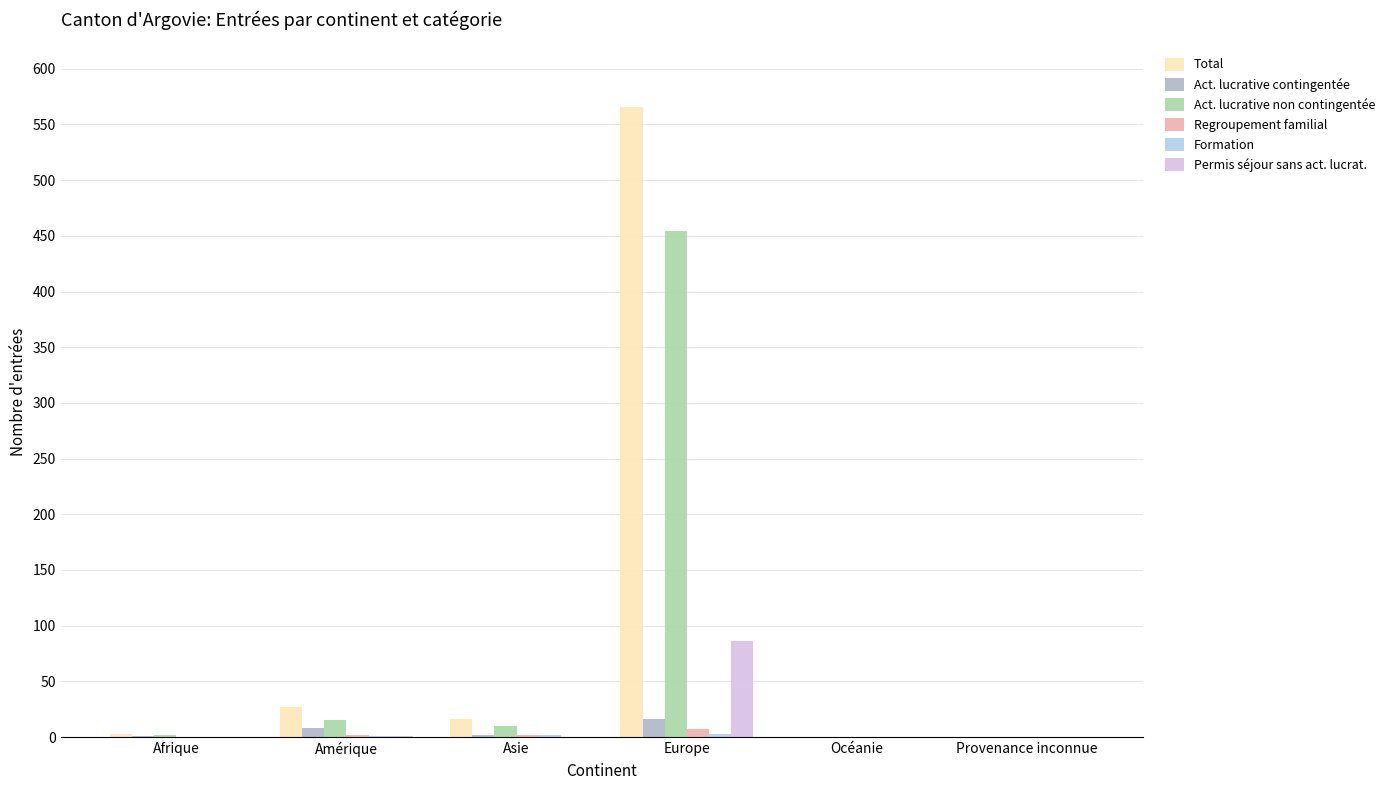

What is the maximum value for Permis séjour sans act. lucrat.?

86